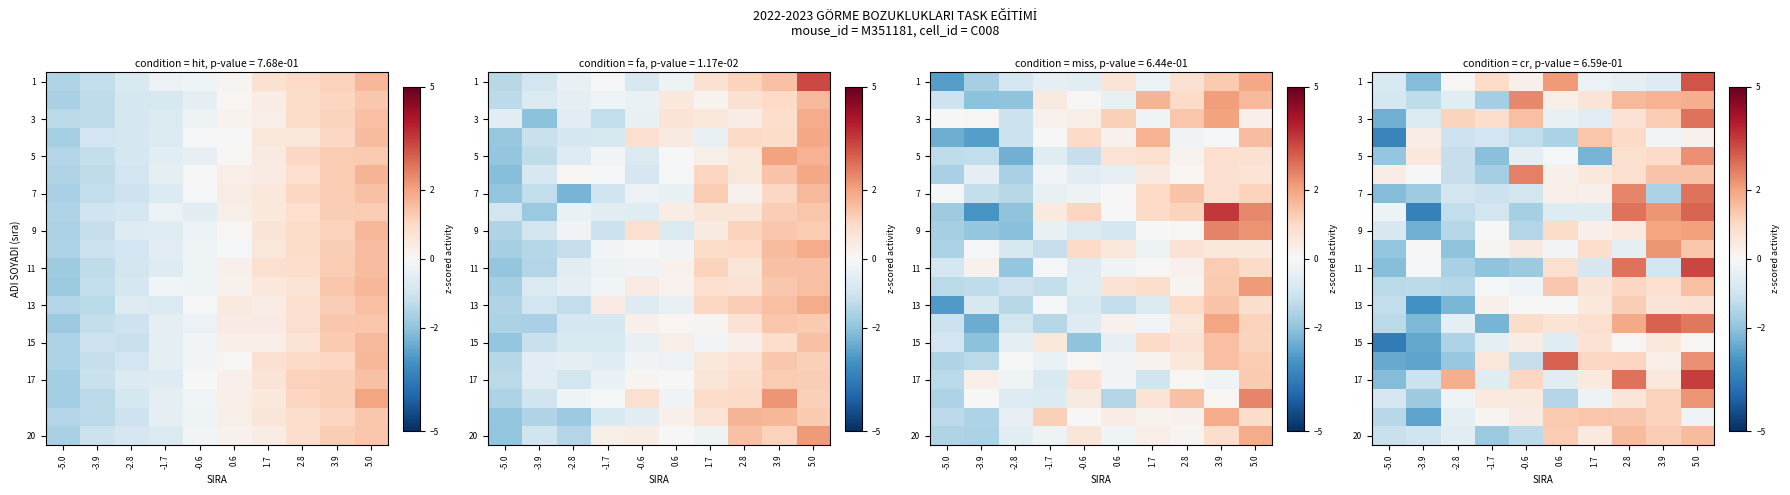

What is the difference between the maximum and minimum values in the 13 series?

4.2